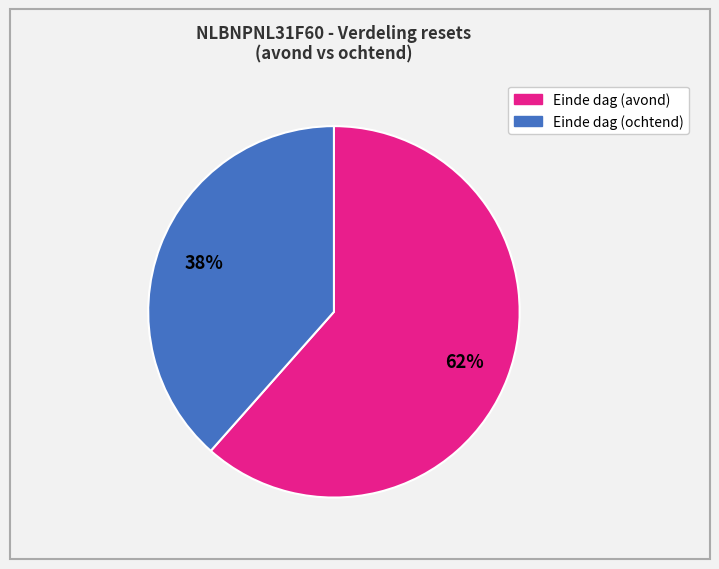

Is there a majority slice in this chart?

Yes